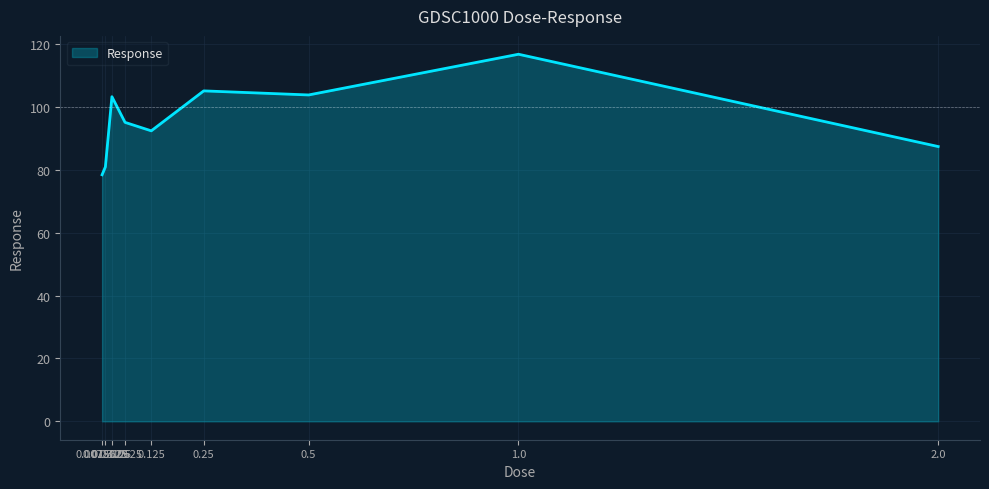

At which category does the data reach its first local peak?

0.03125